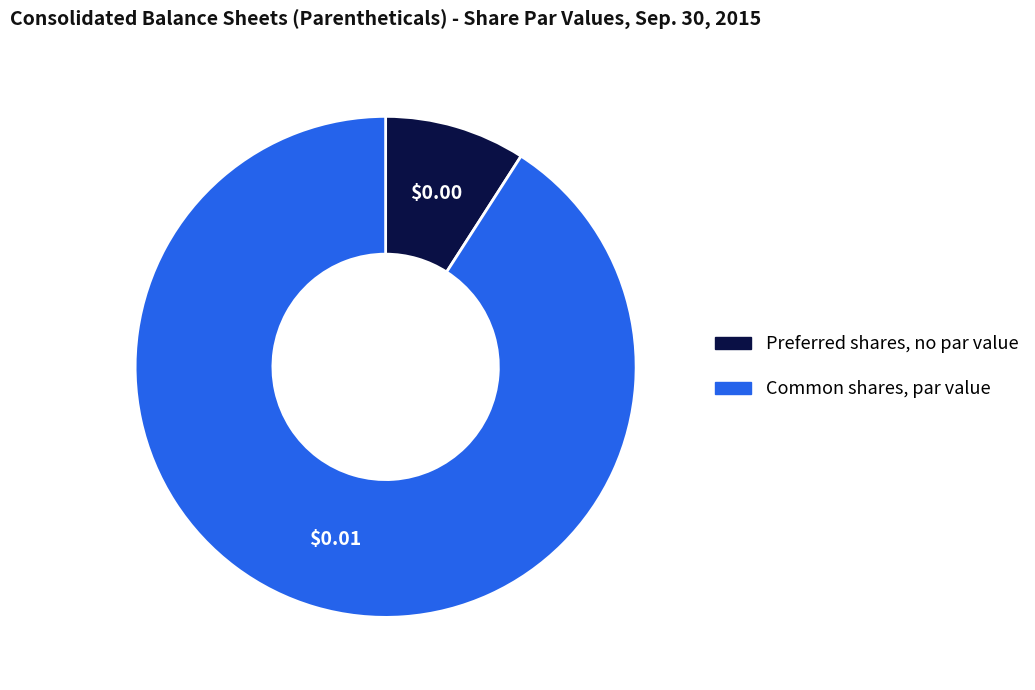

Does any single category account for the majority?

Yes